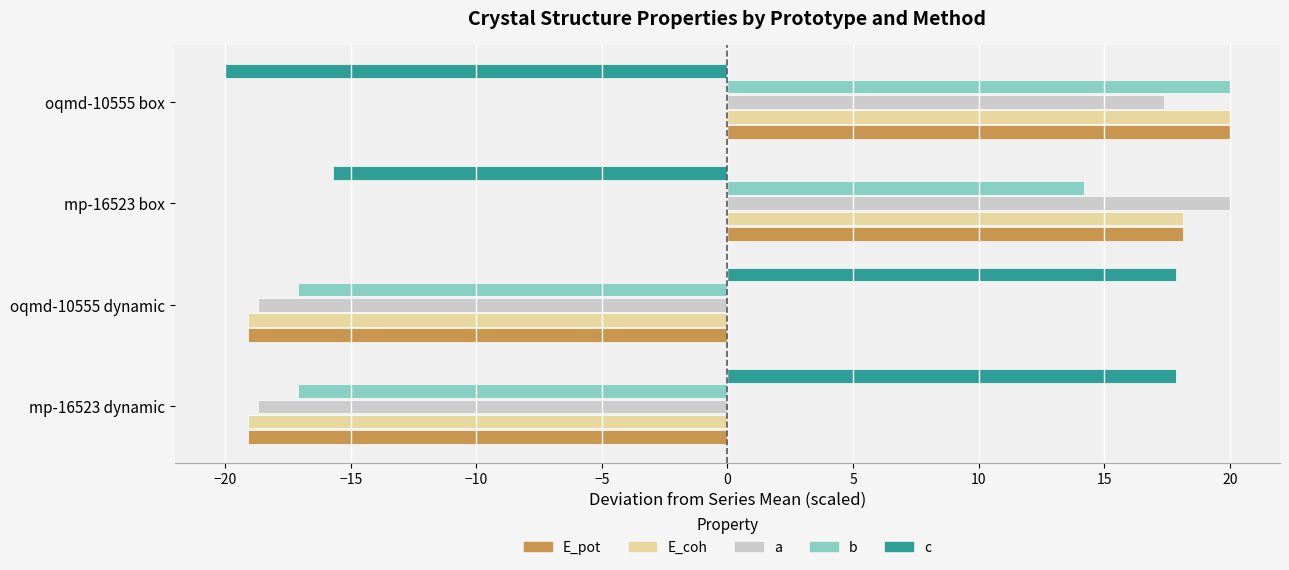

What is the spread (max minus min) of values at oqmd-10555 box?

40.0